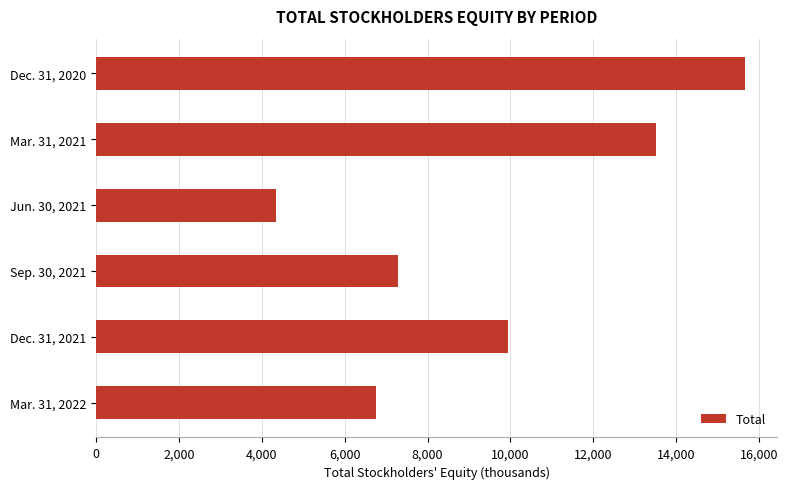

What is the sum of all values?

57476